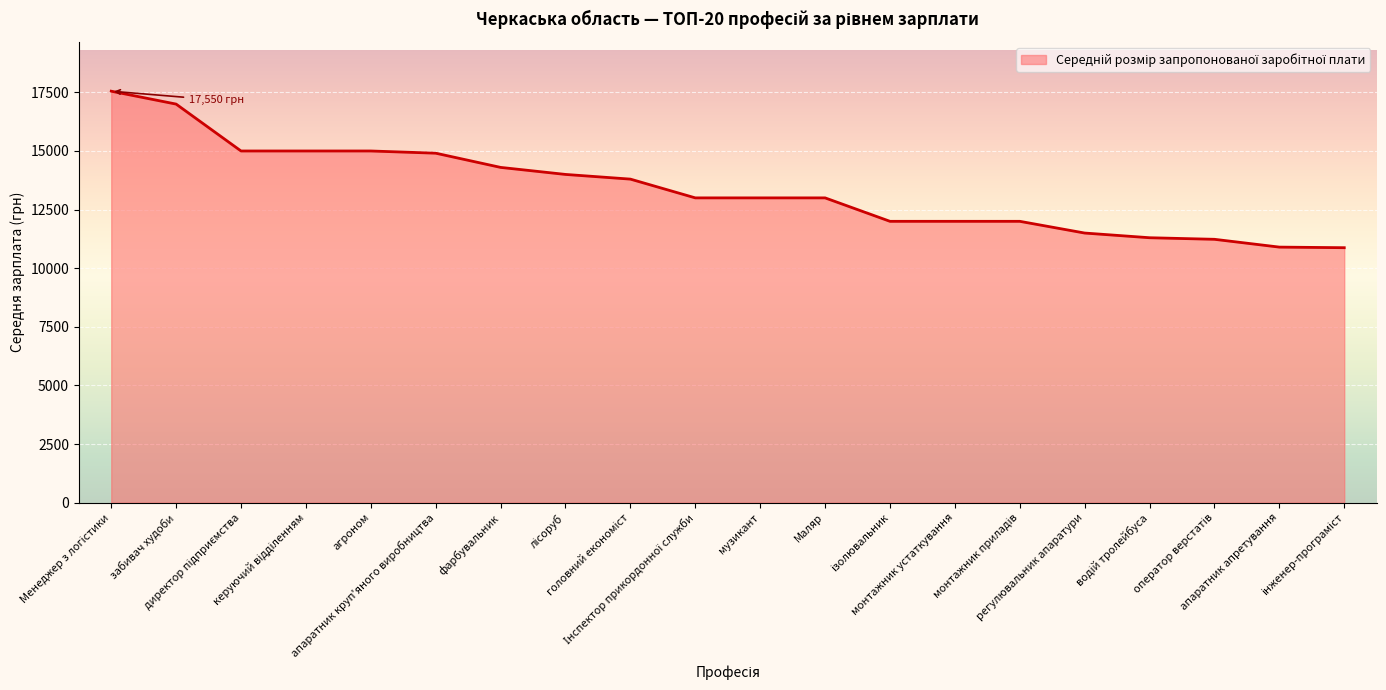

What is the maximum value shown in the chart?

17550